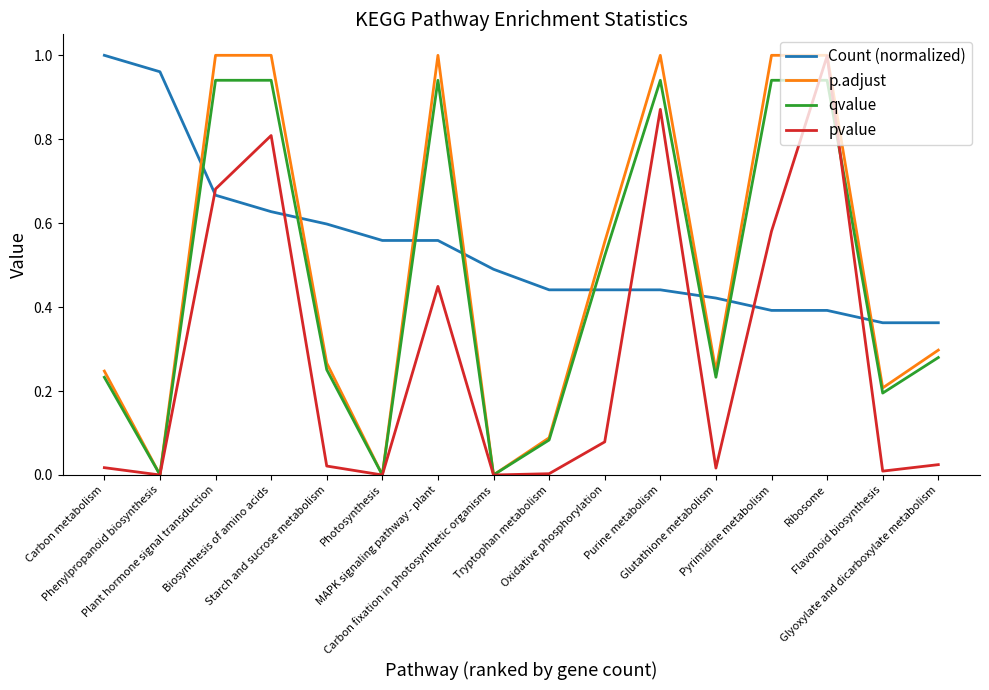

Which series ends up on top after the final intersection of pvalue and qvalue?

qvalue